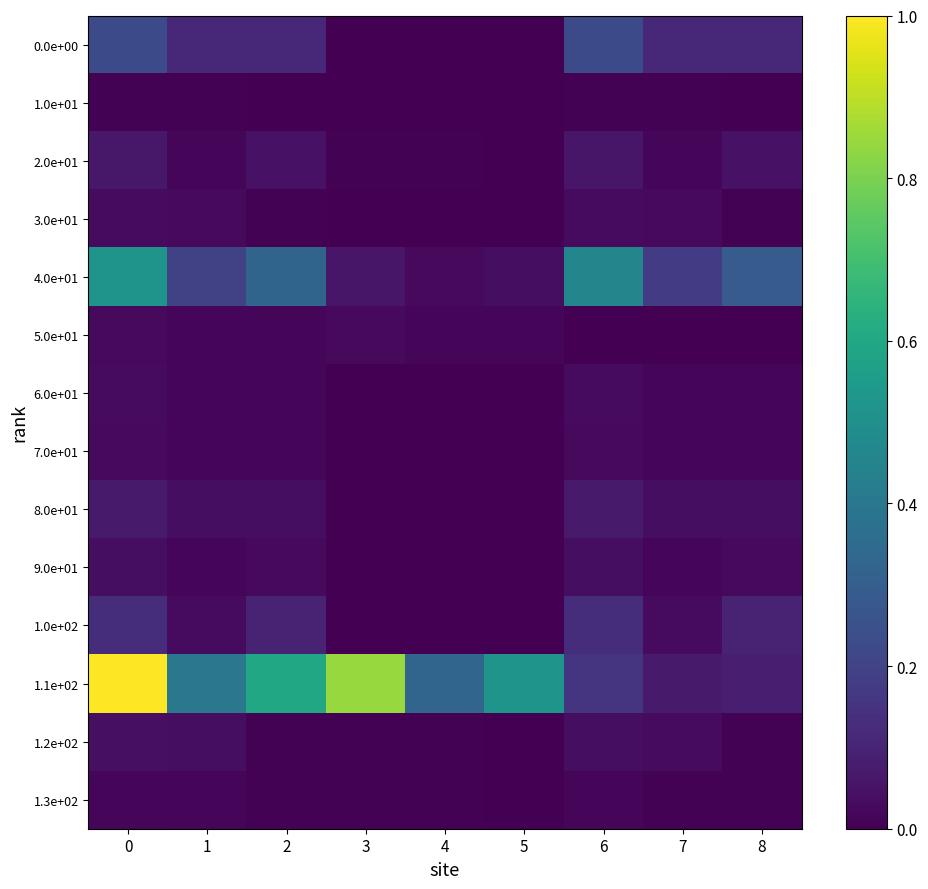

At which category does the chart reach its minimum across all series?

3